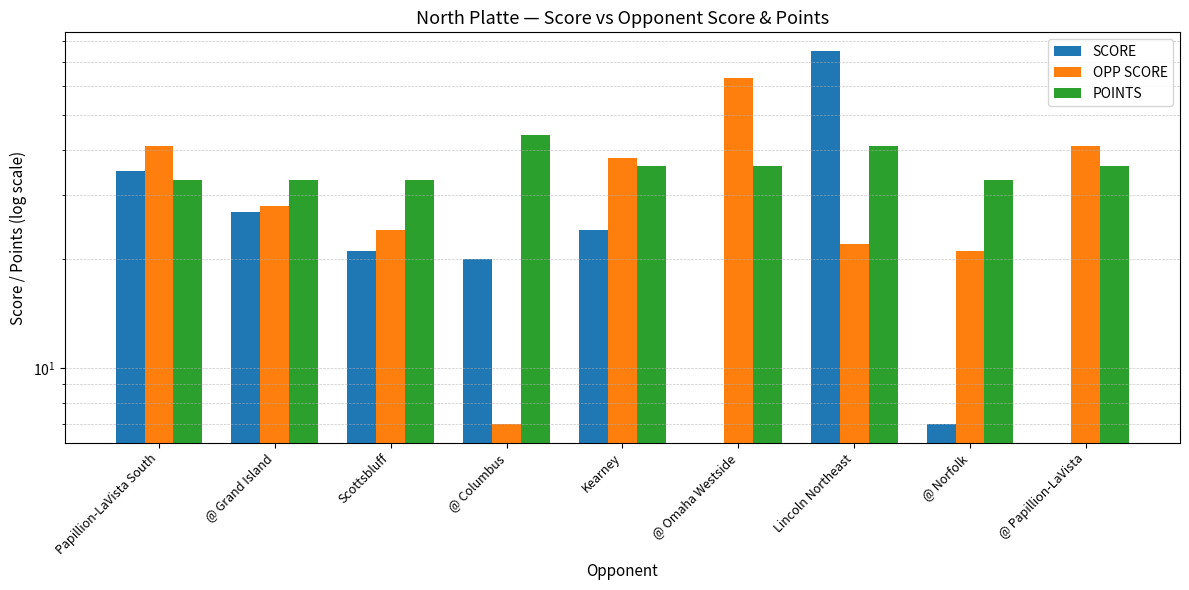

Where is OPP SCORE nearest to the value 35?

Kearney